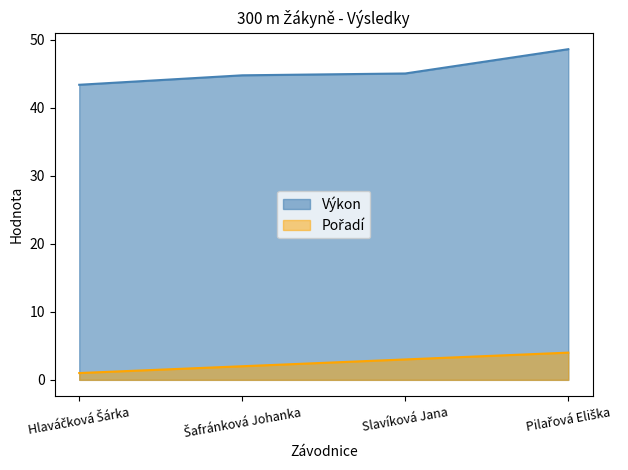

How many lines are shown in the chart?

2